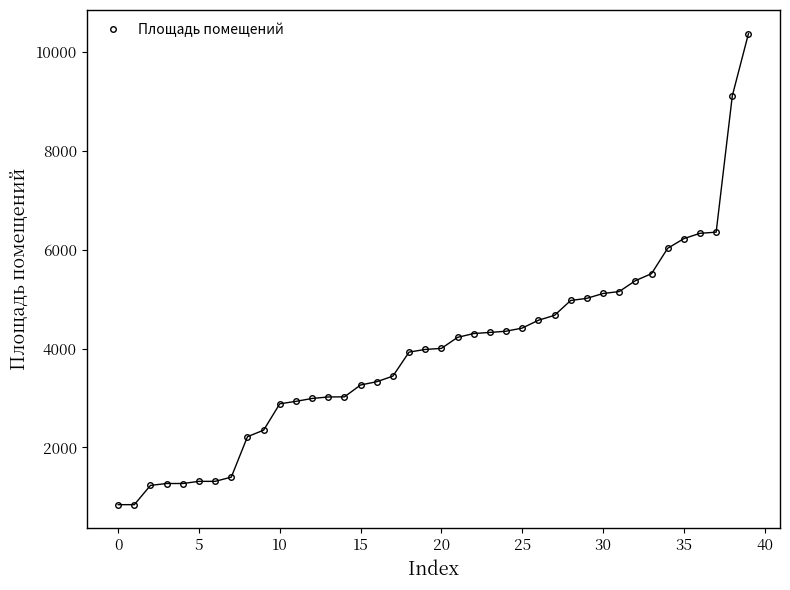

What is the value of the 24th point from the left?

4328.0